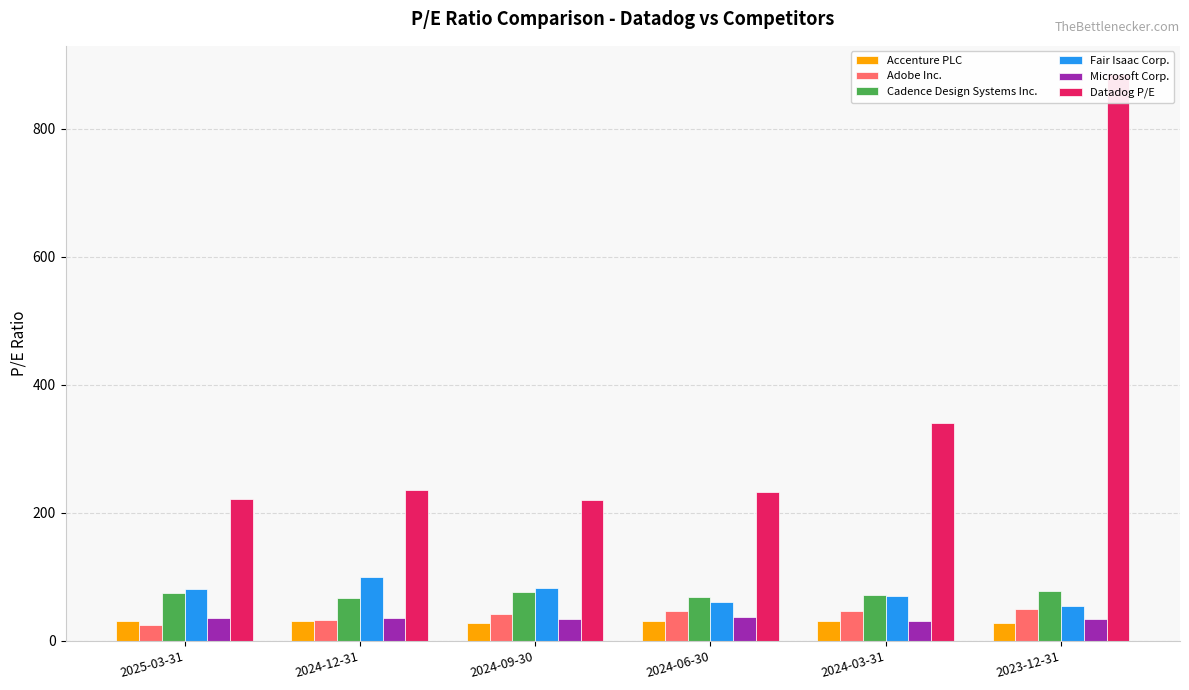

Is it true that Fair Isaac Corp. equals 99.3 at 2024-12-31?

True